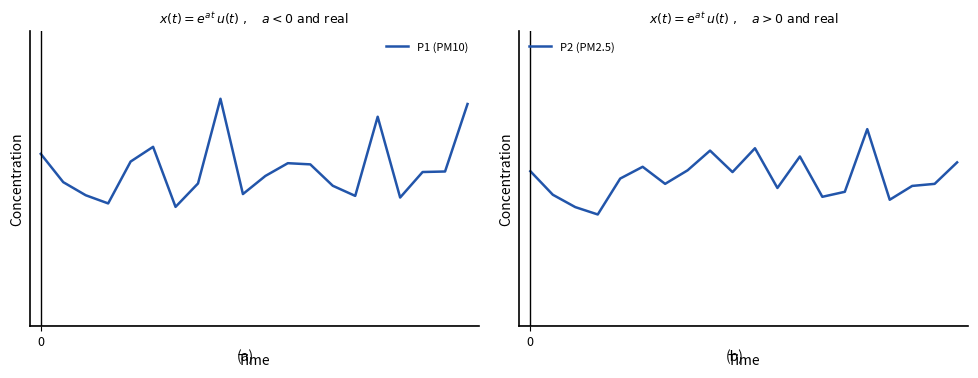

Rank the series by their average value, from highest to lowest.

P1 (PM10), P2 (PM2.5)